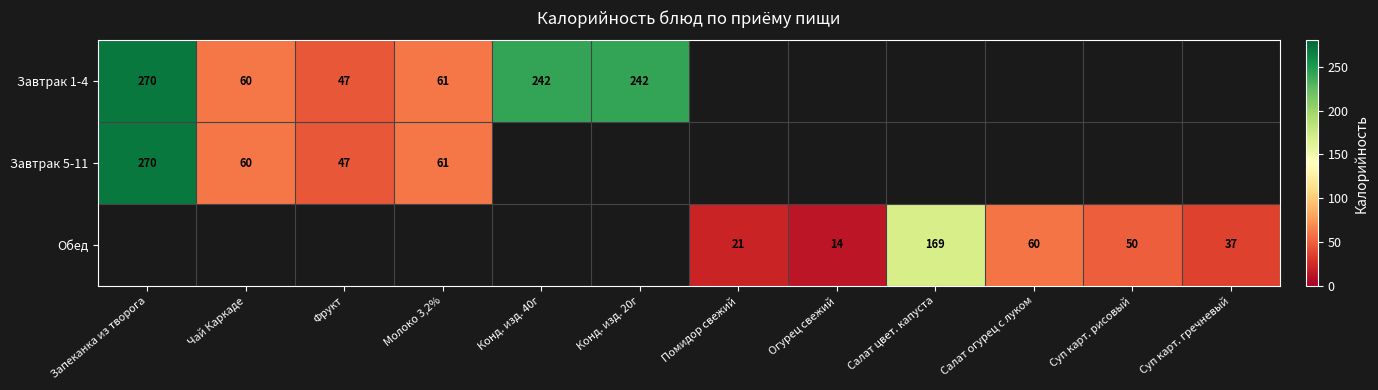

How many data points does each series have?

12